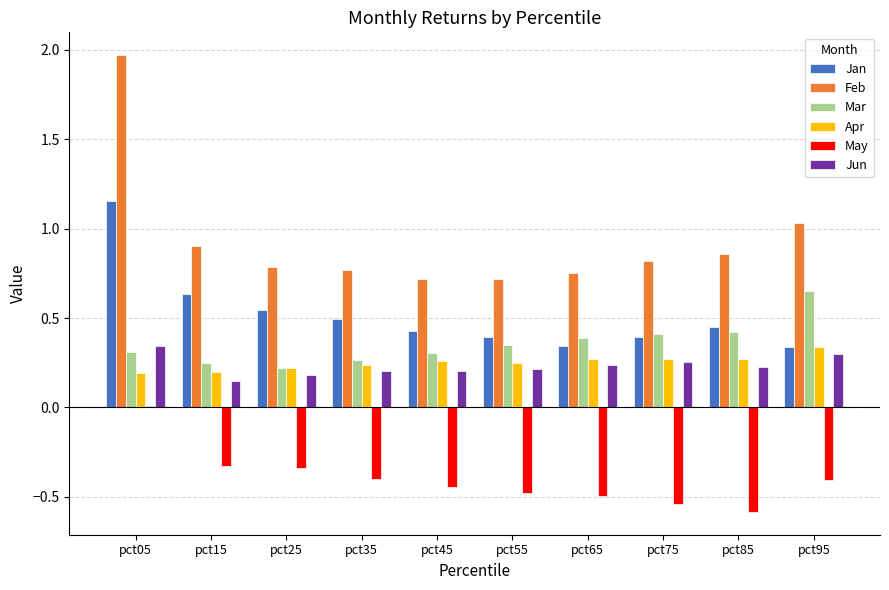

Are the bars grouped side by side (vs. stacked)?

Yes